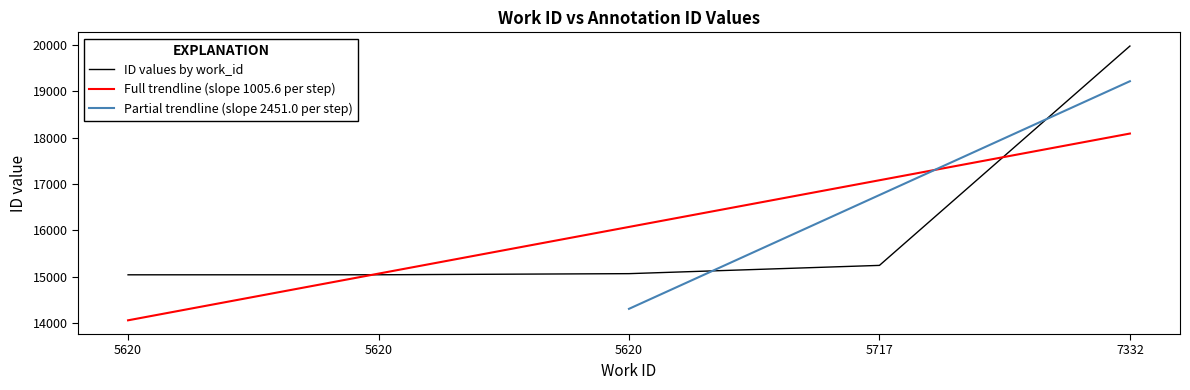

What is the difference between the maximum and second lowest values?

4926